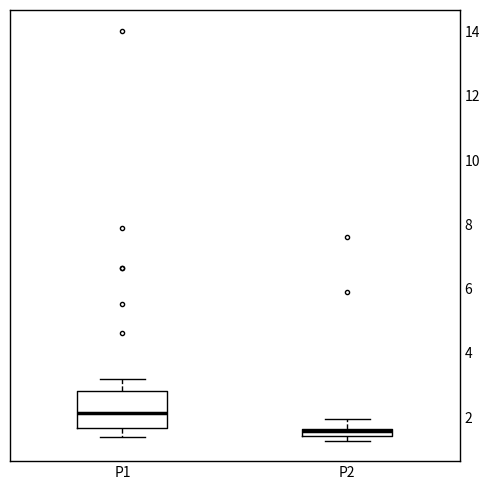

Which box is the tallest, from its lower edge to its upper edge?

P1